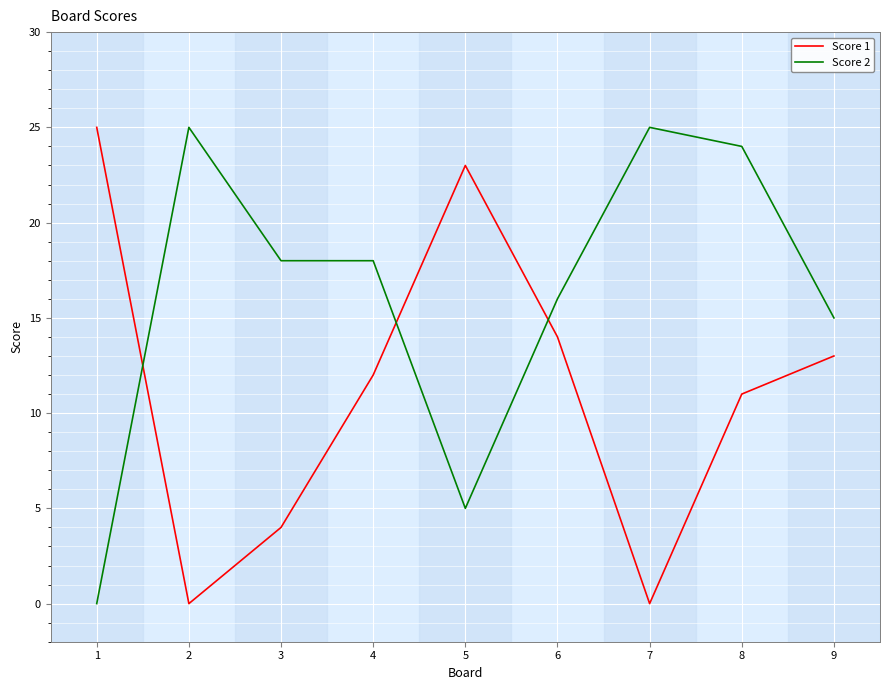

The Score 2 series shows 28 at 3. True or false?

False